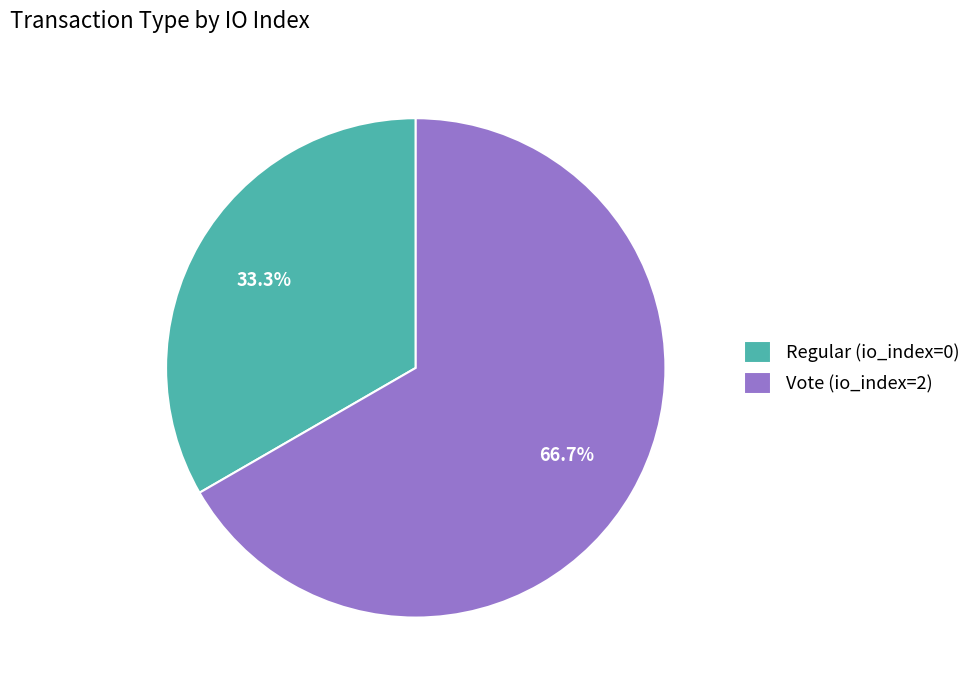

The Regular (io_index=0) slice represents 1% of the pie. True or false?

False